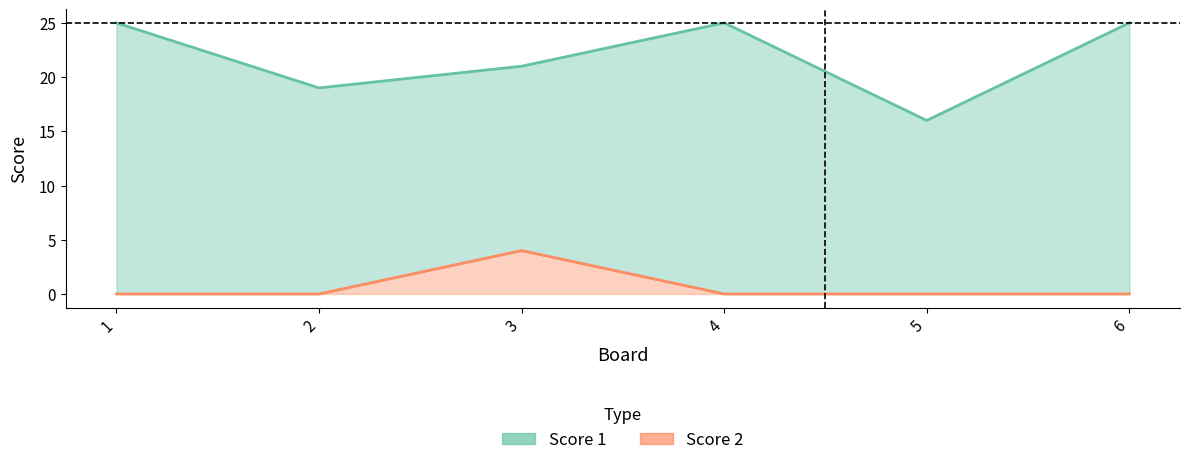

What is the lowest value of the Score 1 series?

16